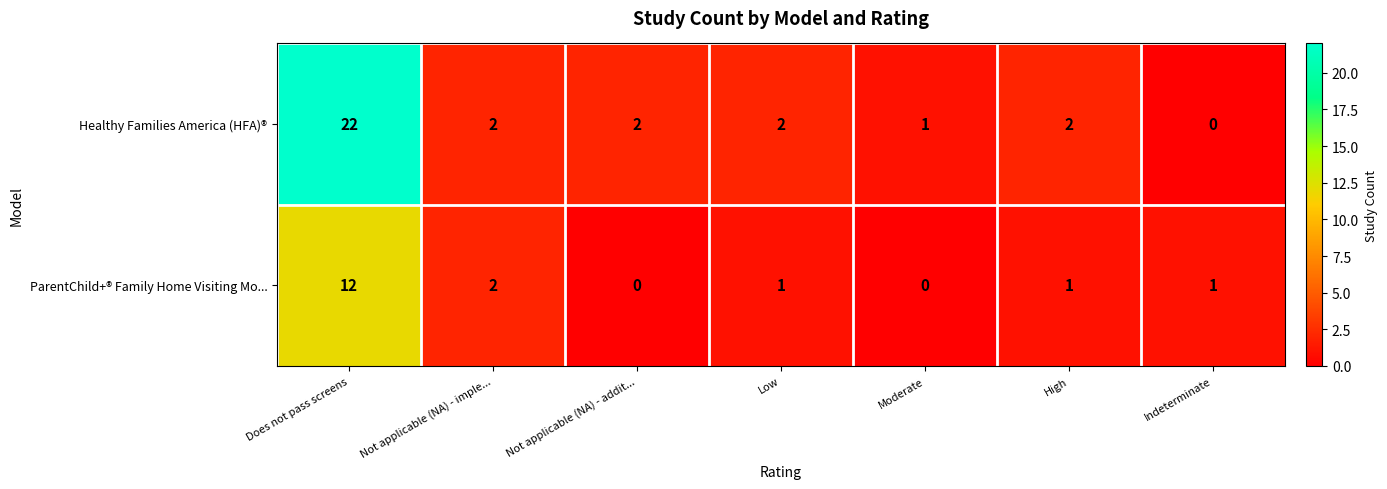

Reading left to right, extract all data points from this chart.

Healthy Families America (HFA)®: Does not pass screens=22	Not applicable (NA) - imple...=2	Not applicable (NA) - addit...=2	Low=2	Moderate=1	High=2	Indeterminate=0
ParentChild+® Family Home Visiting Mo...: Does not pass screens=12	Not applicable (NA) - imple...=2	Not applicable (NA) - addit...=0	Low=1	Moderate=0	High=1	Indeterminate=1